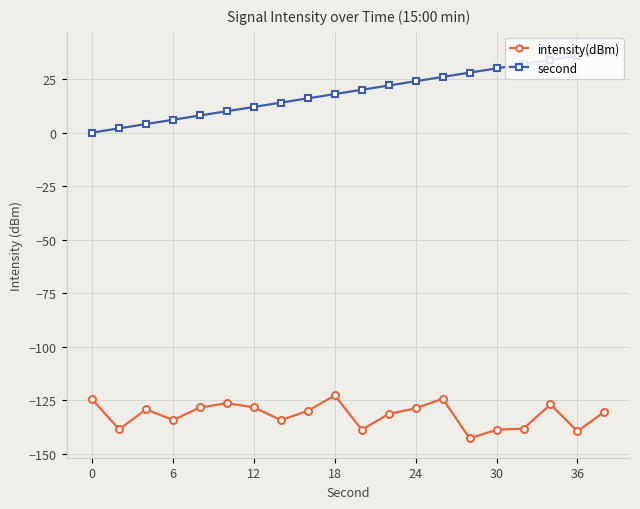

Which series has the largest range (max minus min)?

second